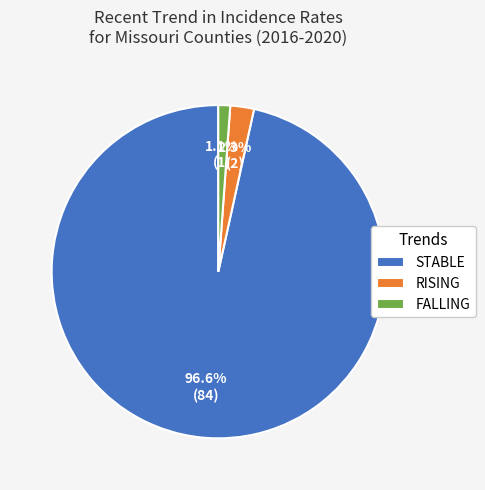

Rank the categories by value from lowest to highest.

FALLING, RISING, STABLE